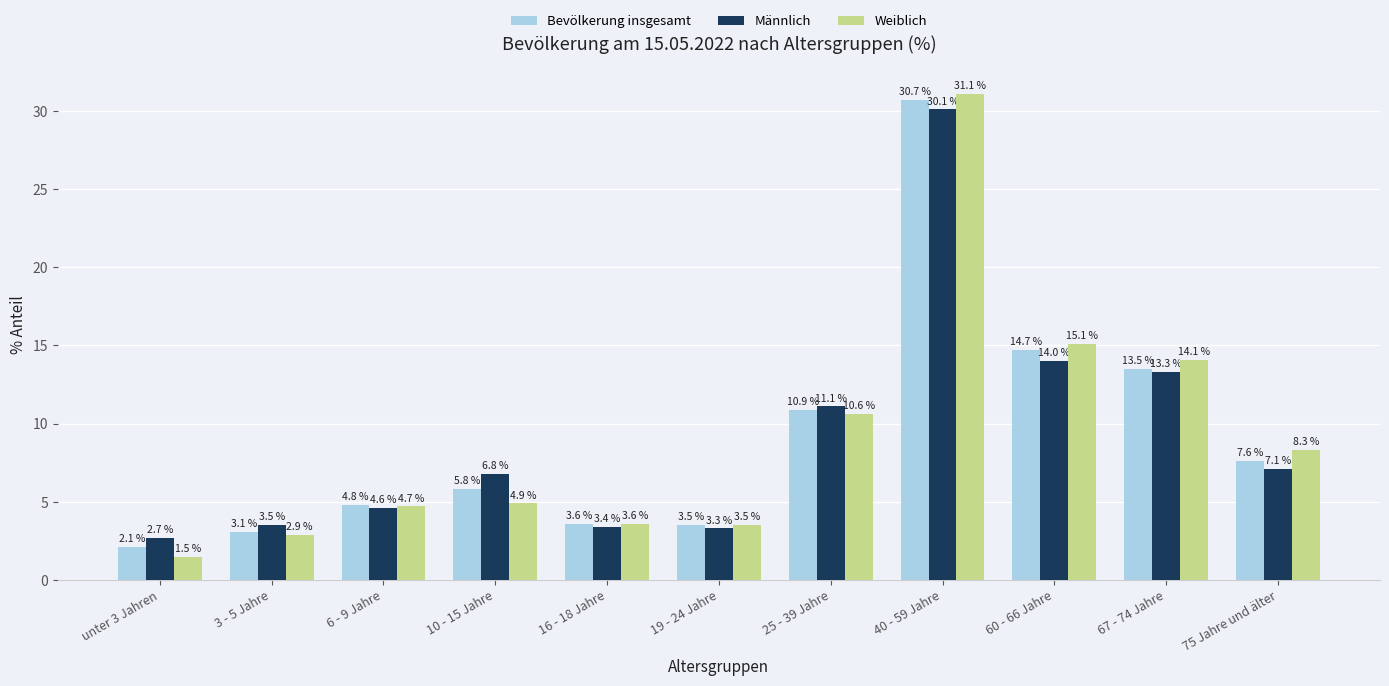

Is it true that Bevölkerung insgesamt equals 0.8 at unter 3 Jahren?

False